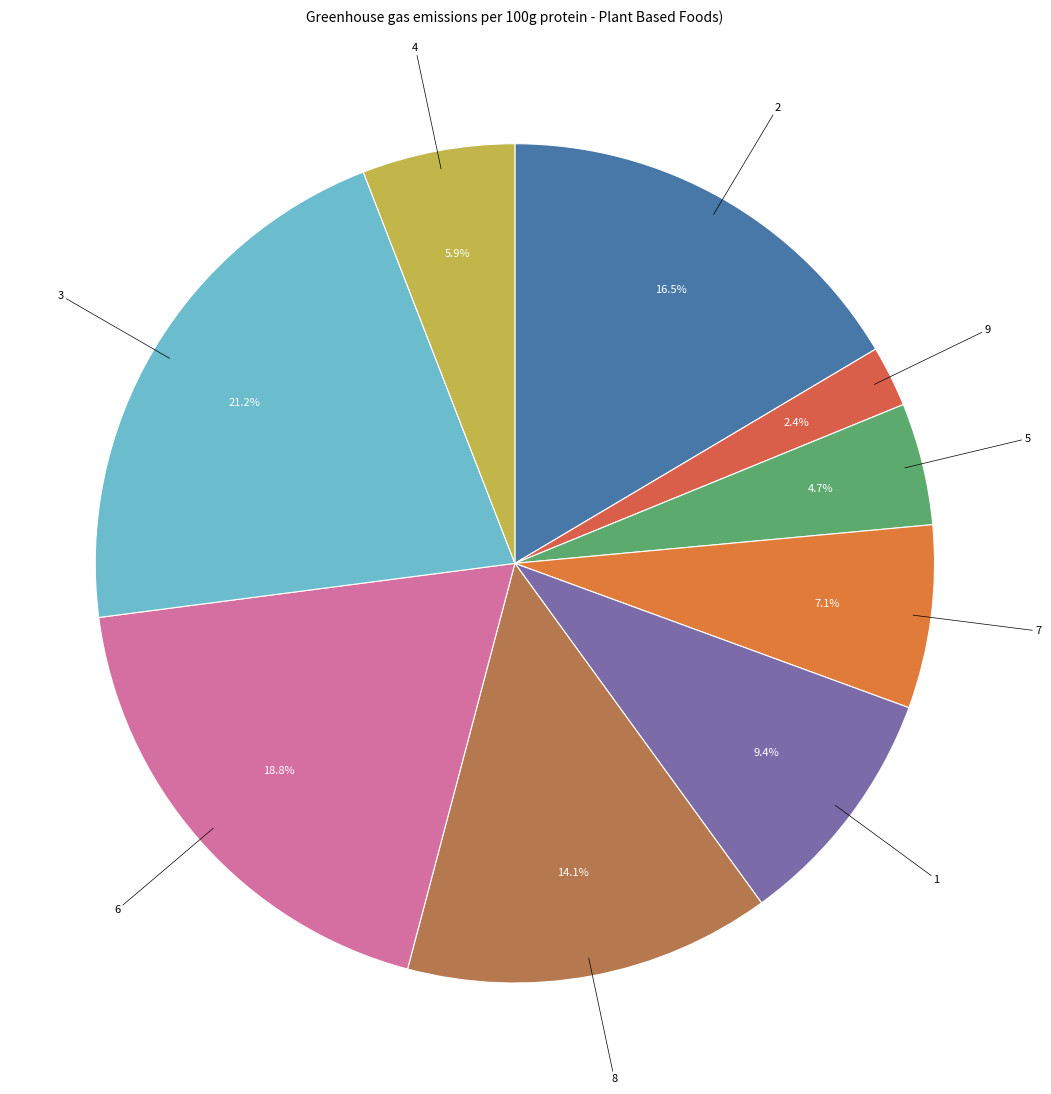

To the nearest percent, what is the difference between the largest and smallest slice percentages?

19%